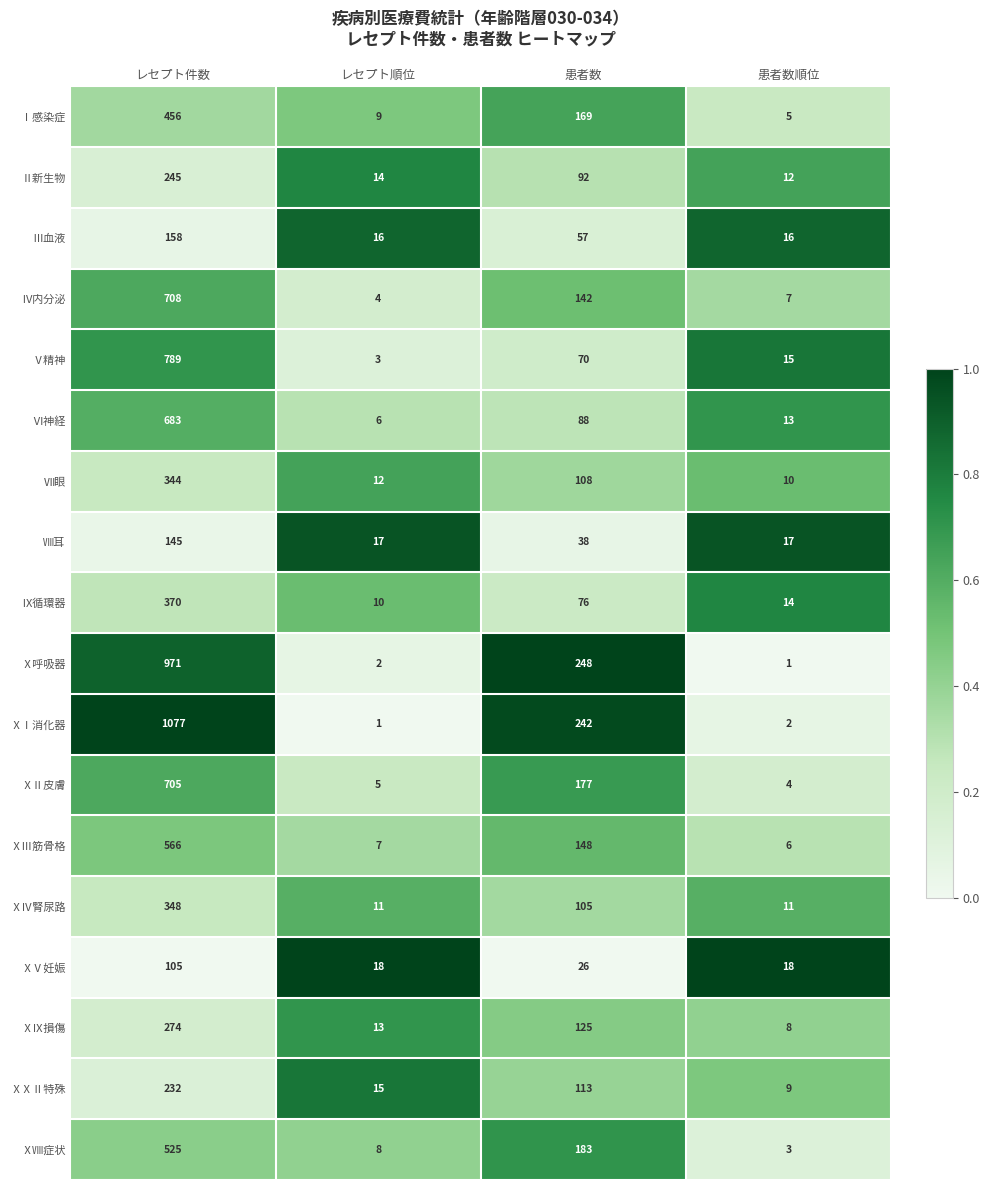

The Ⅴ精神 series shows 25 at 患者数順位. True or false?

False